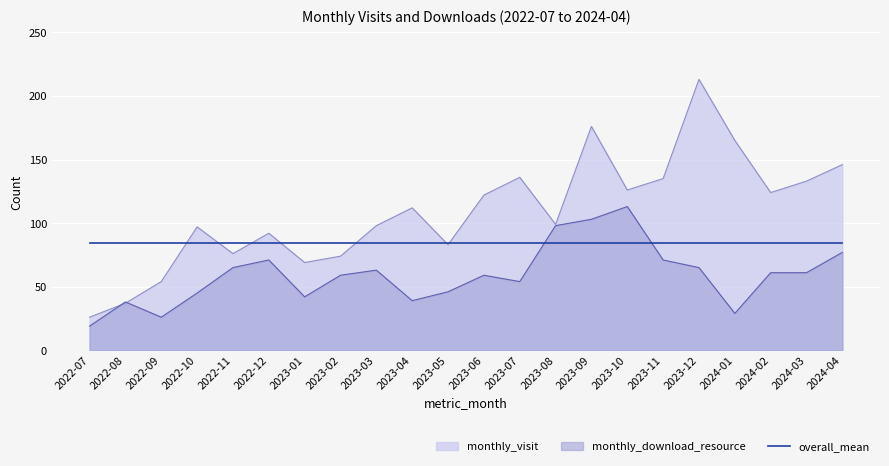

What are all the series names shown in the legend?

monthly_visit, monthly_download_resource, overall_mean